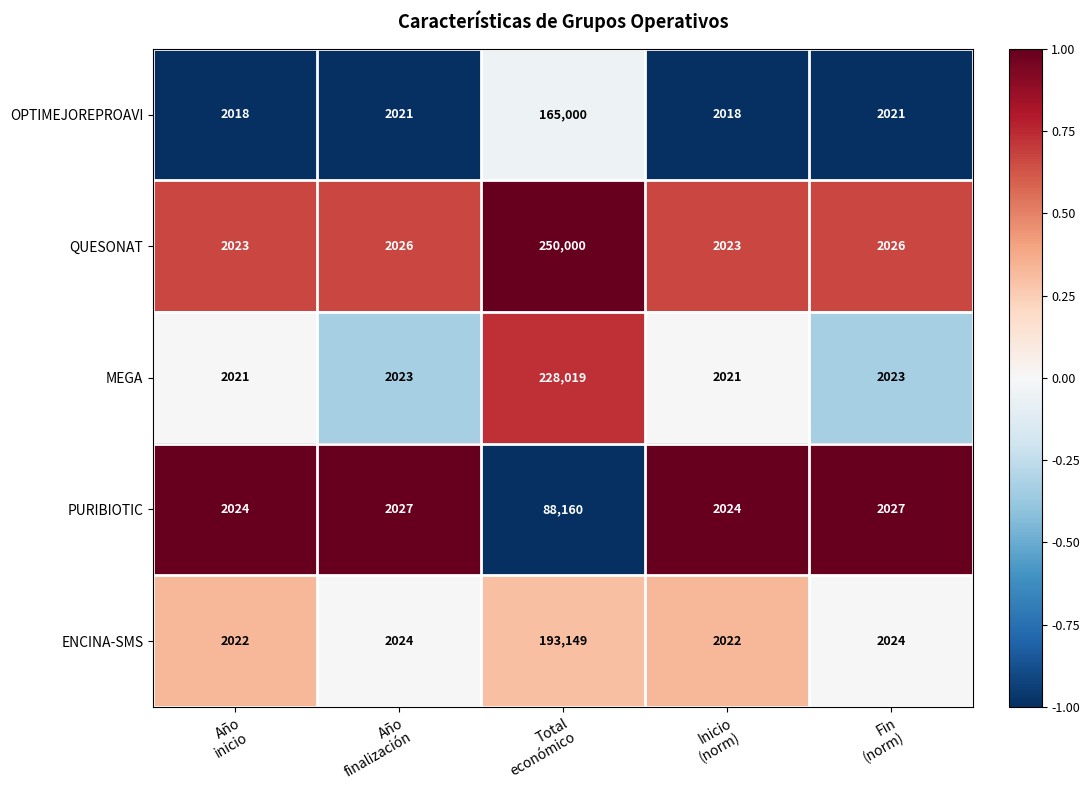

Which series has the largest range (max minus min)?

QUESONAT